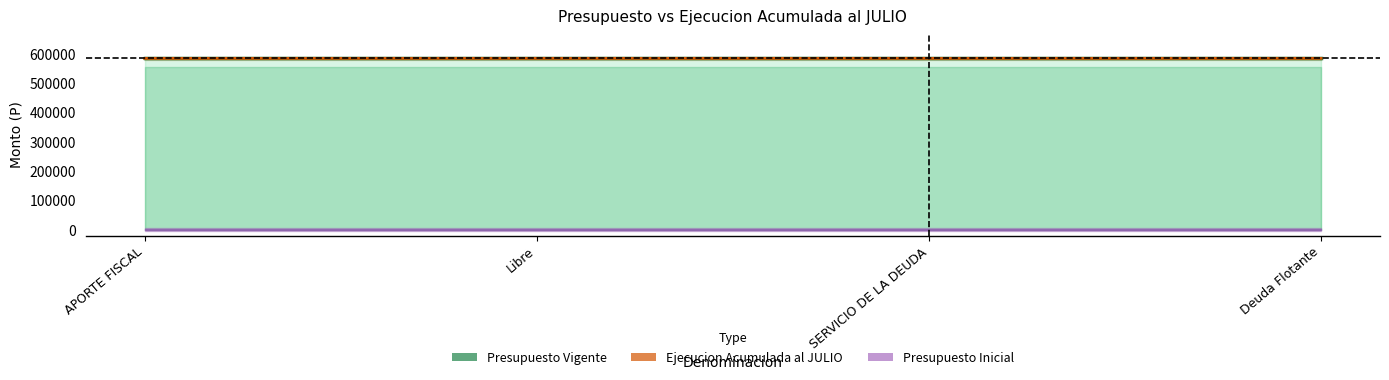

Is it true that Presupuesto Vigente equals 840990 at Deuda Flotante?

False